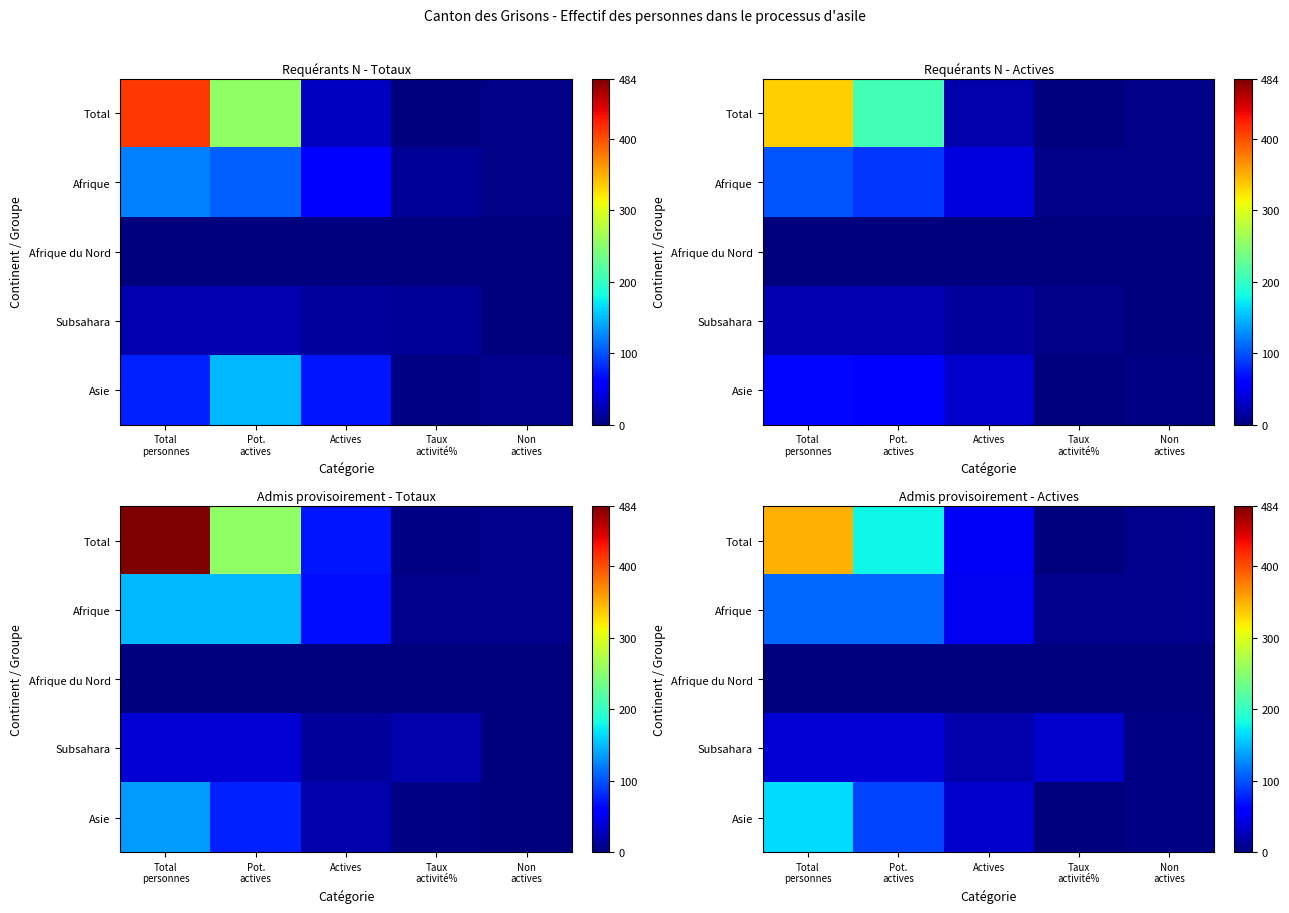

How many categories are shown in the chart?

5